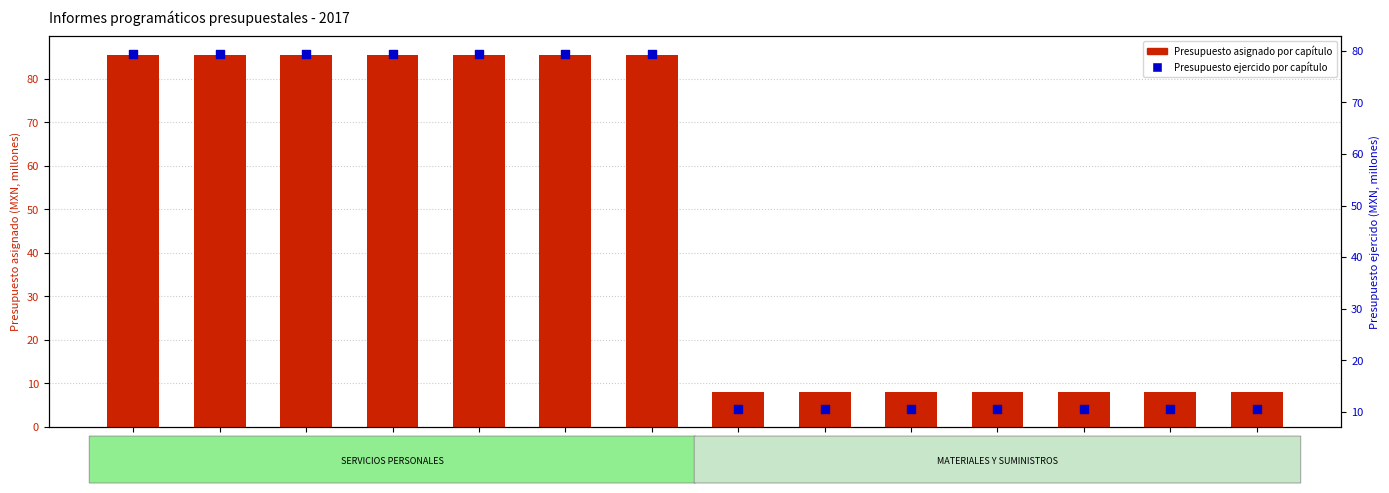

Which series contains the lowest Y value?

Presupuesto asignado por capítulo